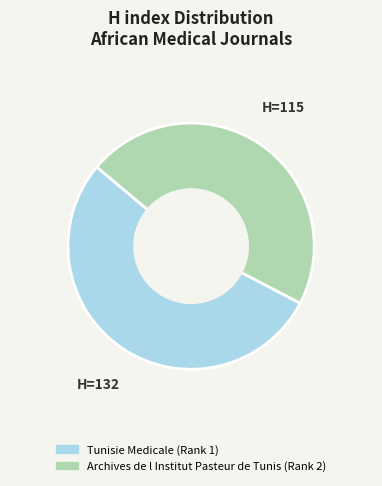

Which category has the smallest portion of the pie?

Archives de l Institut Pasteur de Tunis (Rank 2)